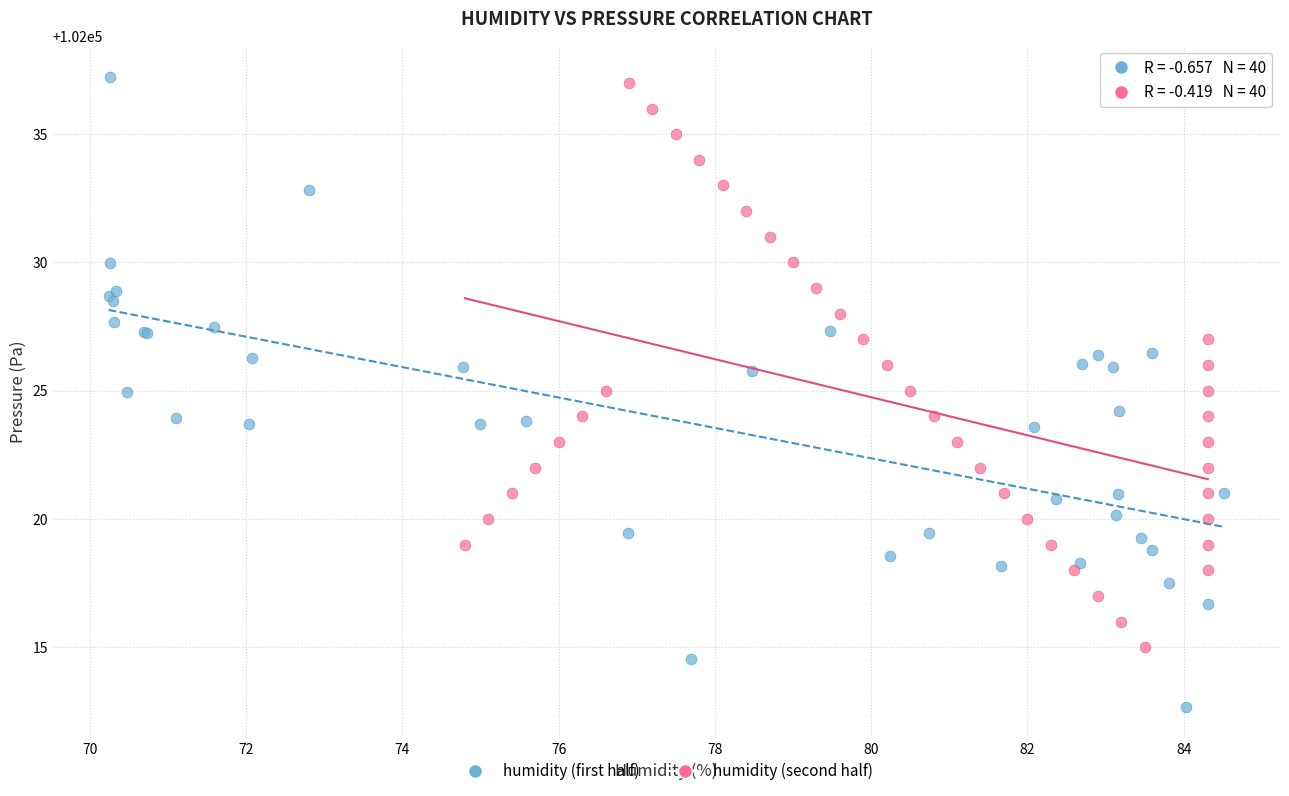

Which series has the widest spread of Y values?

humidity (first half)